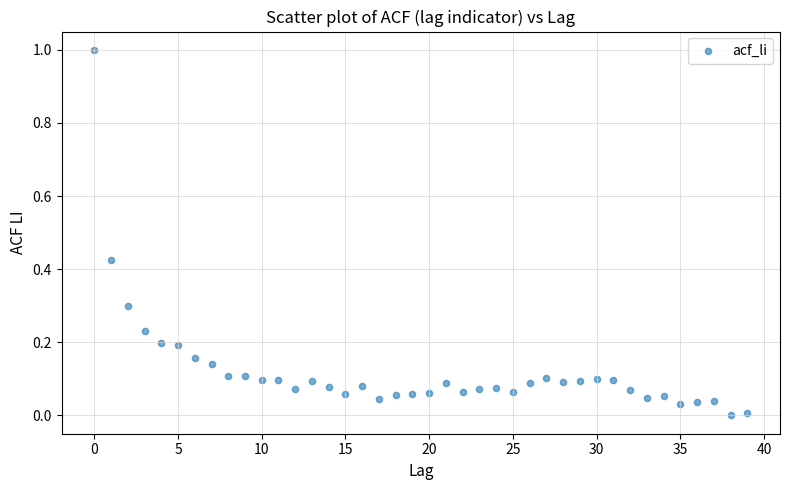

What is the range of Y values (max minus min)?

1.0